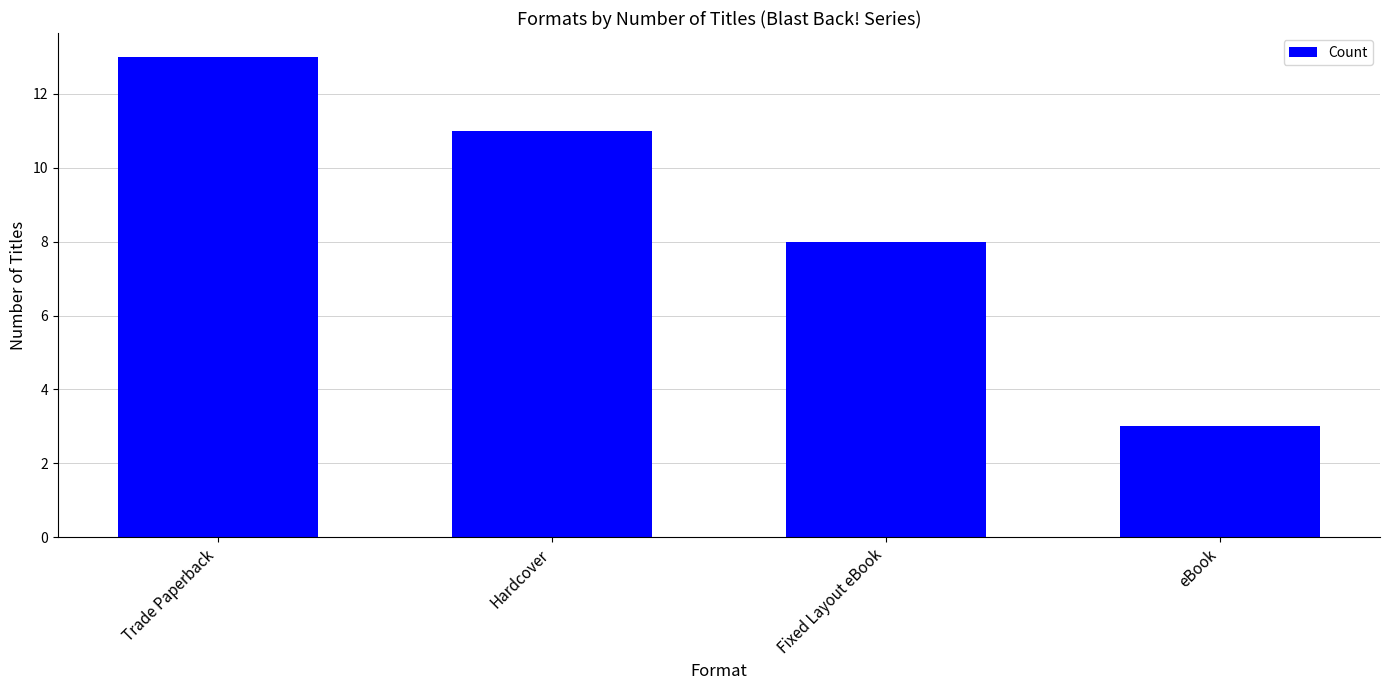

What is the minimum value shown in the chart?

3